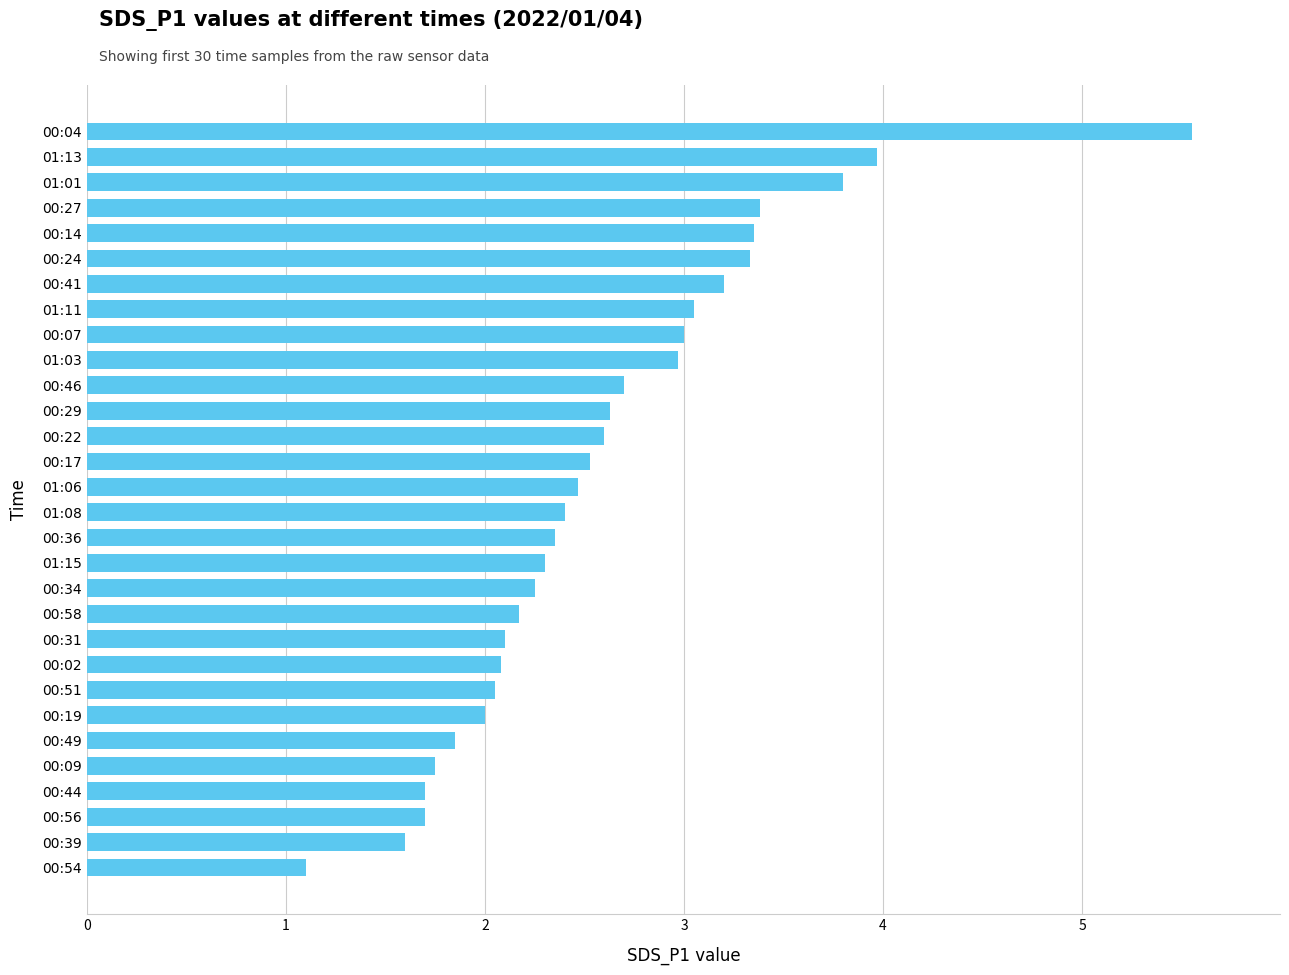

What is the ratio of the value at 00:27 to the value at 01:03?

1.1